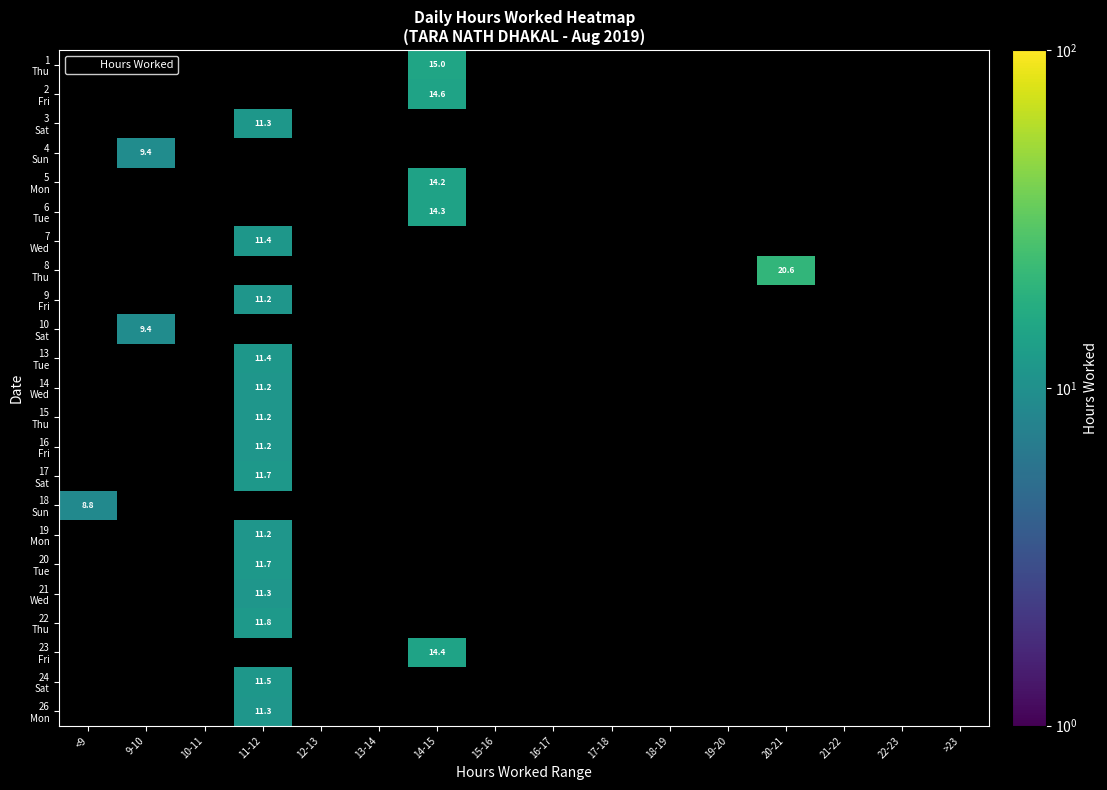

Which category has the lowest value across all series?

<9